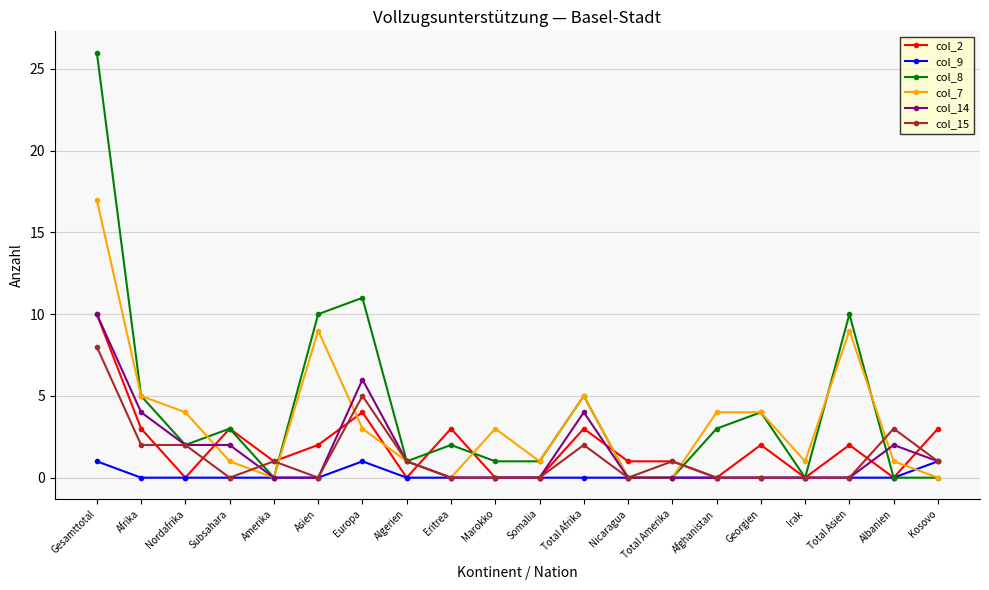

The value of col_15 at Afrika is 1. True or false?

False